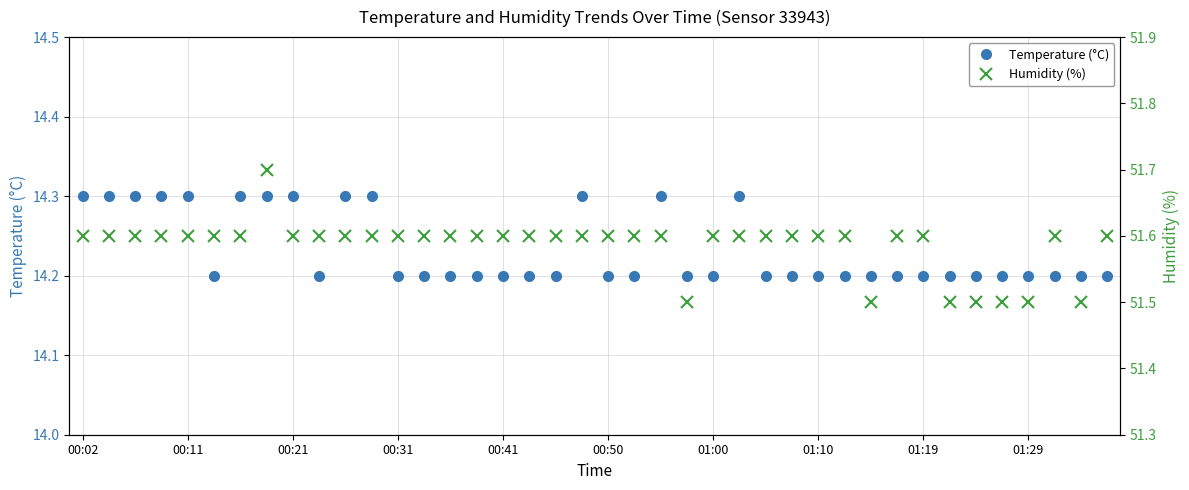

True or false: Humidity (%) and Temperature (°C) cross at least once.

False